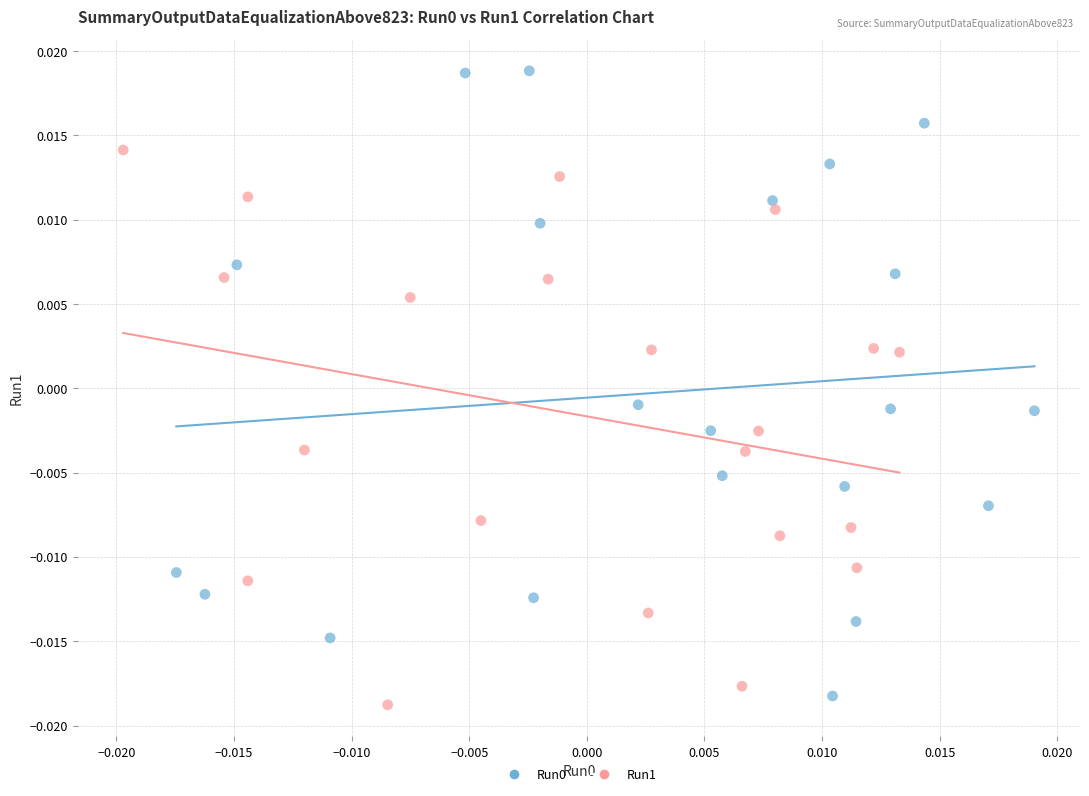

Which series contains the lowest Y value?

Run1